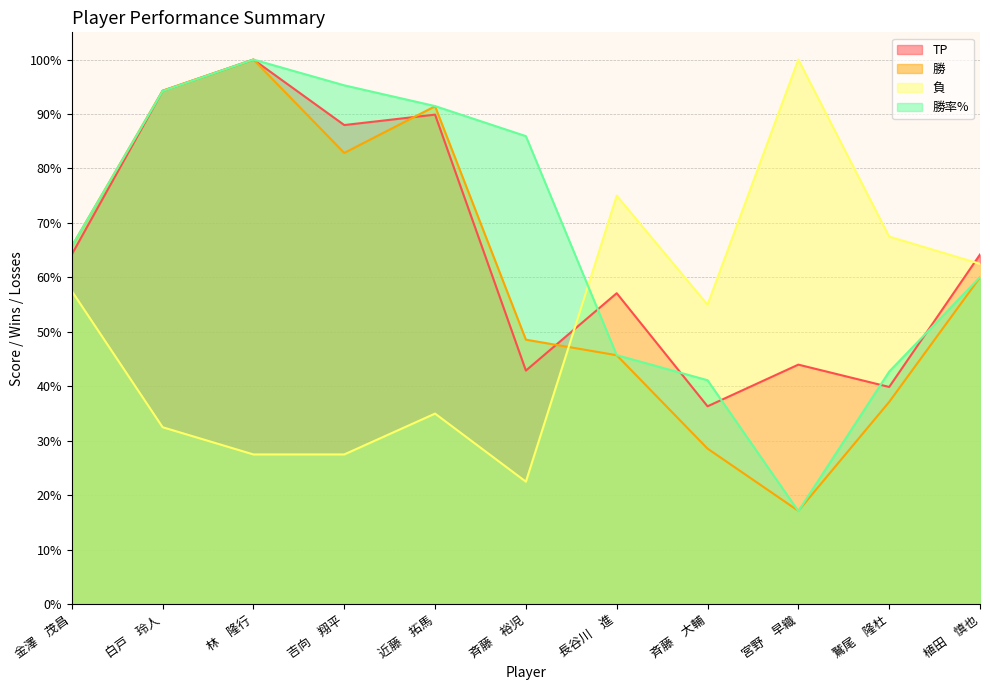

What is the smallest value displayed?

17.1